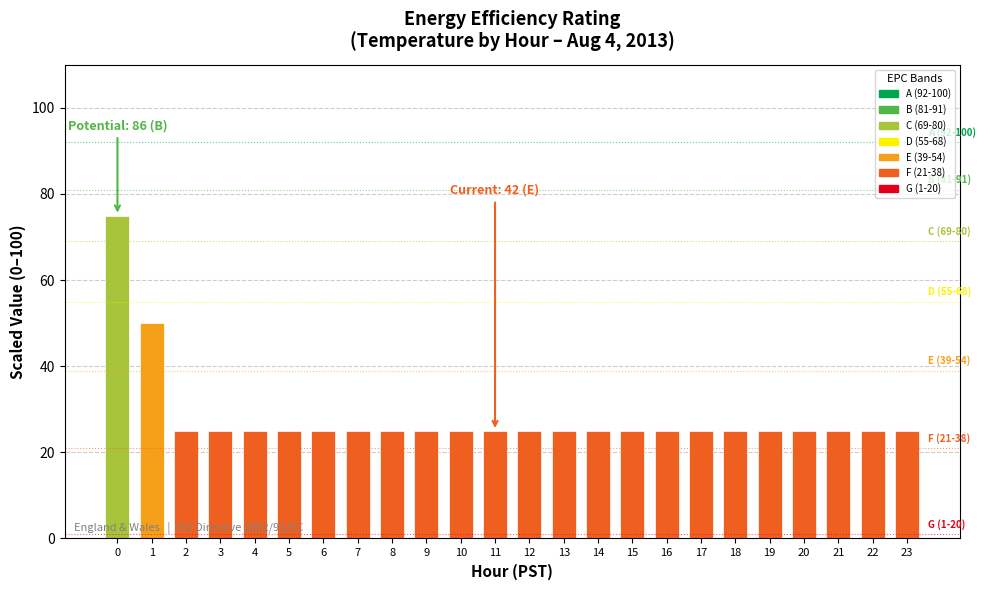

Between 22 and 1, which is larger?

1